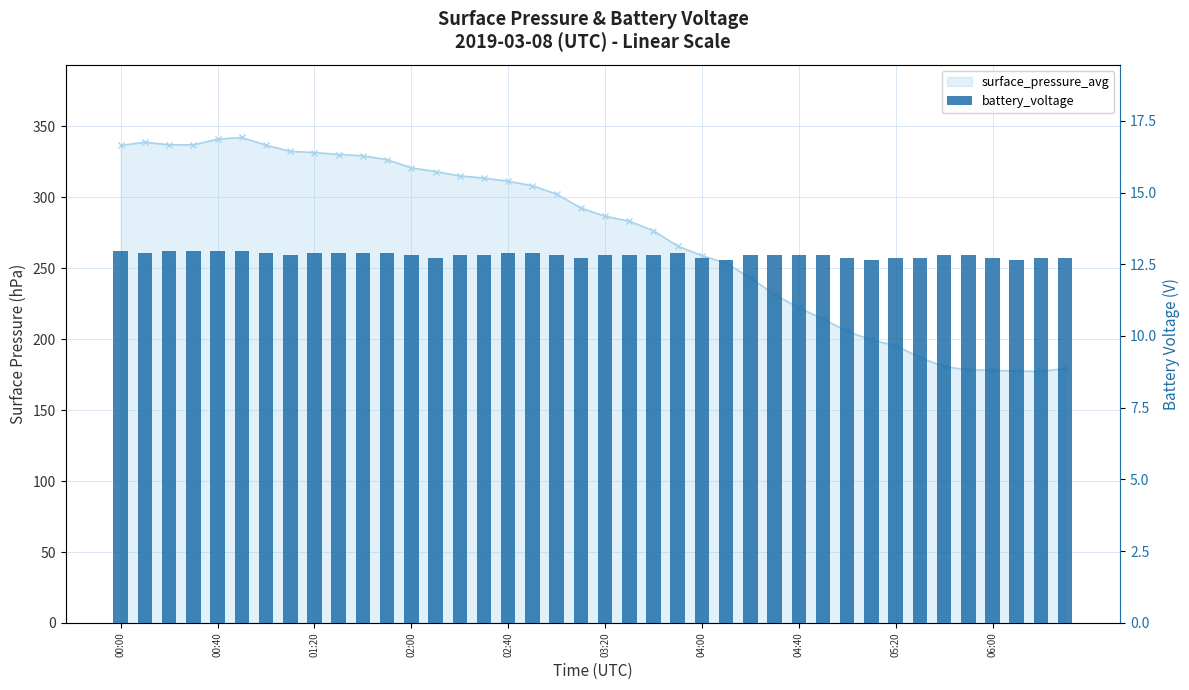

Does the chart contain any negative values?

No